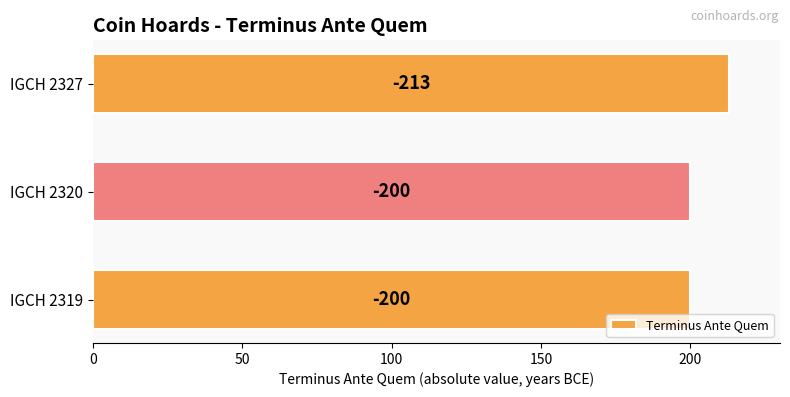

How many bars are there in total?

3